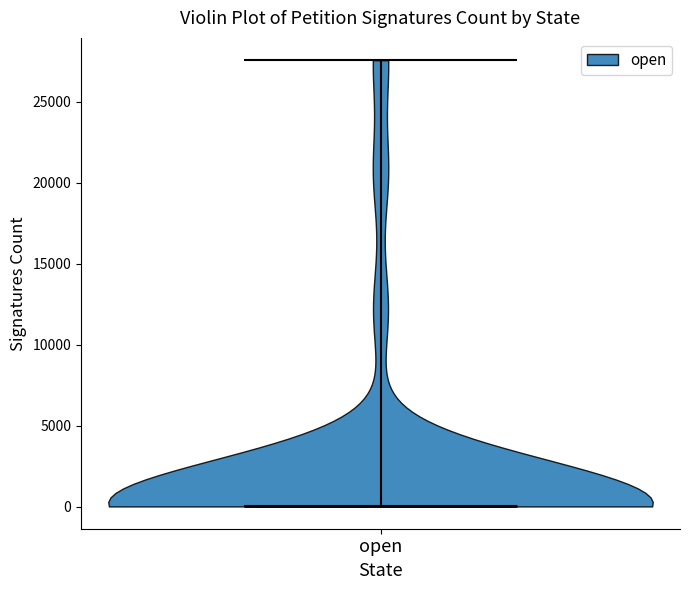

Read this violin plot against the y-axis: where its median line is, and the lowest and highest points the violin reaches. The values are not printed on the chart, so give them approximately, as read against the axis.

median line 0, lowest point 0, highest point 27500